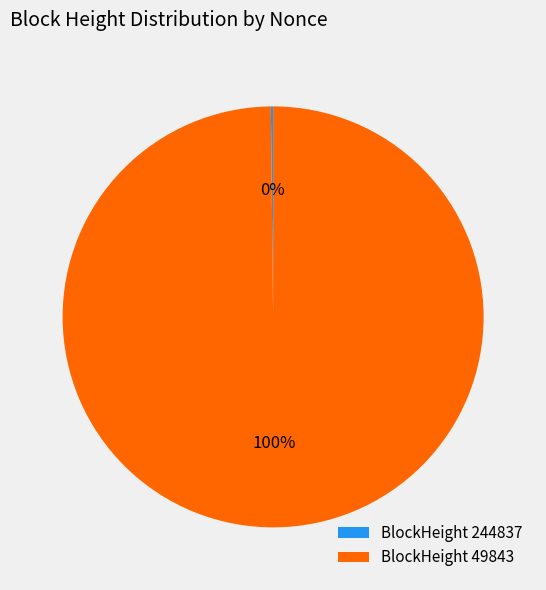

Is it true that BlockHeight 49843 is 93% of the pie?

False